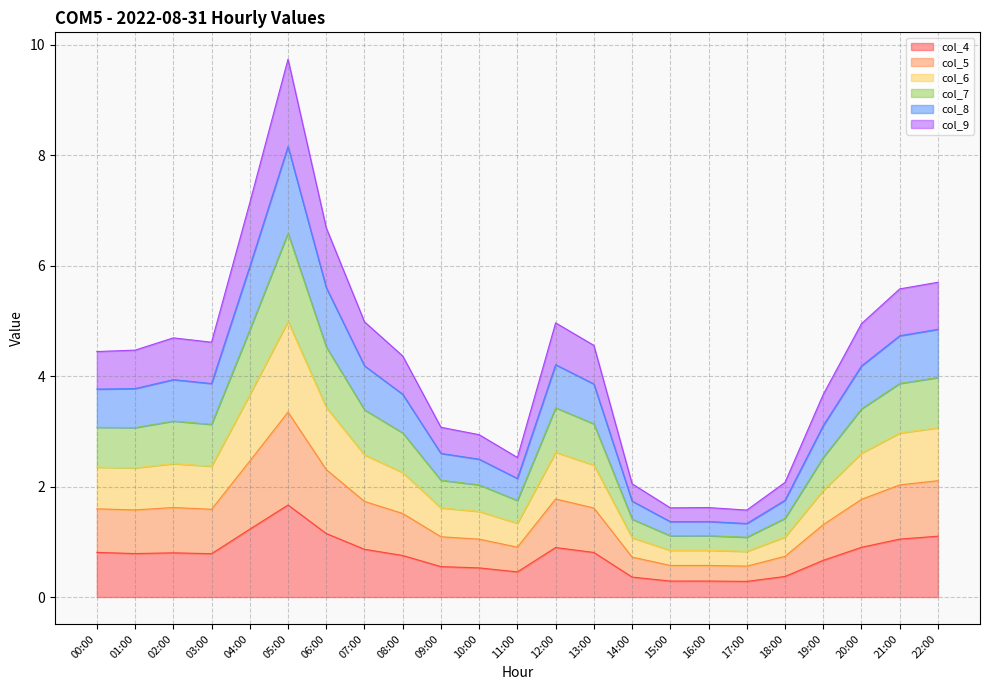

What is the difference between the highest and lowest values at 18:00?

1.7